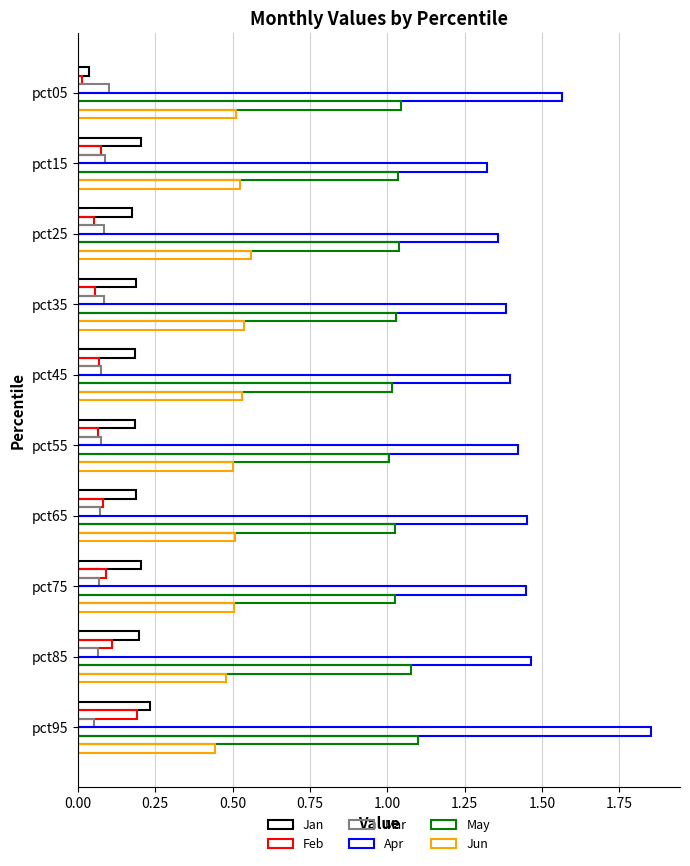

Which series has the largest range (max minus min)?

Apr